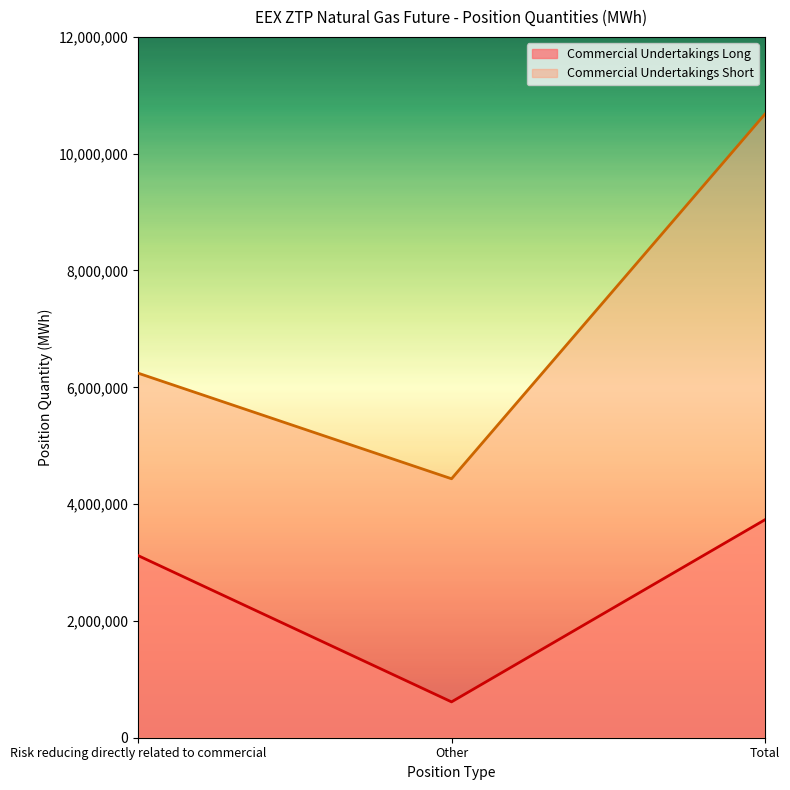

At which label is Commercial Undertakings Long closest to 2172702?

Risk reducing directly related to commercial